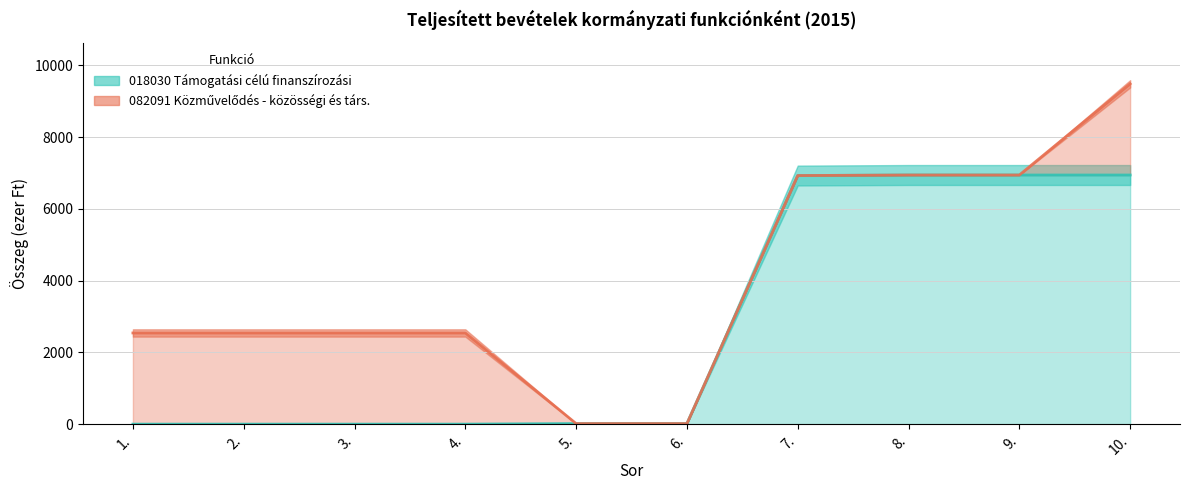

True or false: the data shows 24 at 5..

False